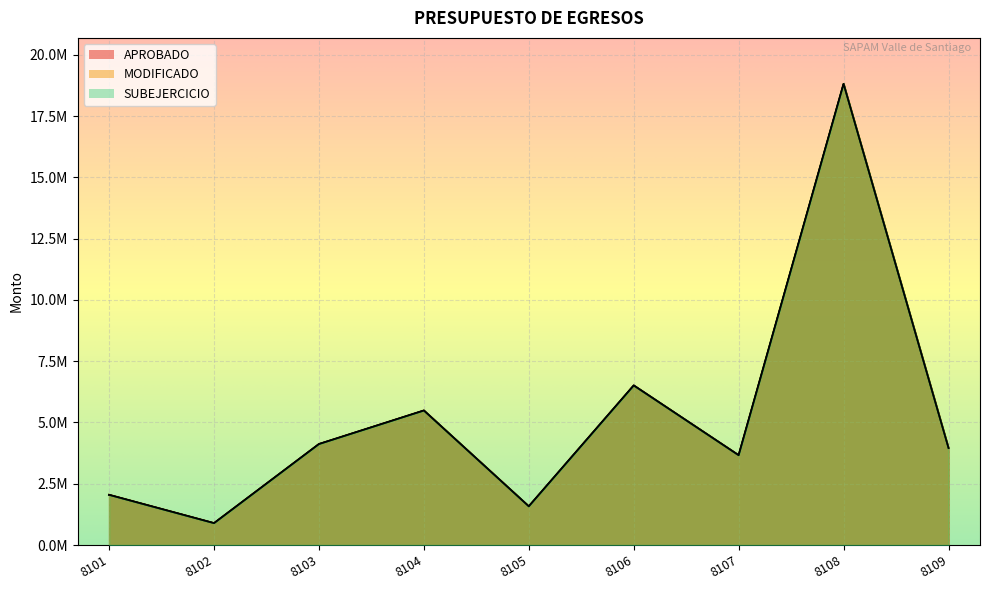

True or false: APROBADO and SUBEJERCICIO cross at least once.

False